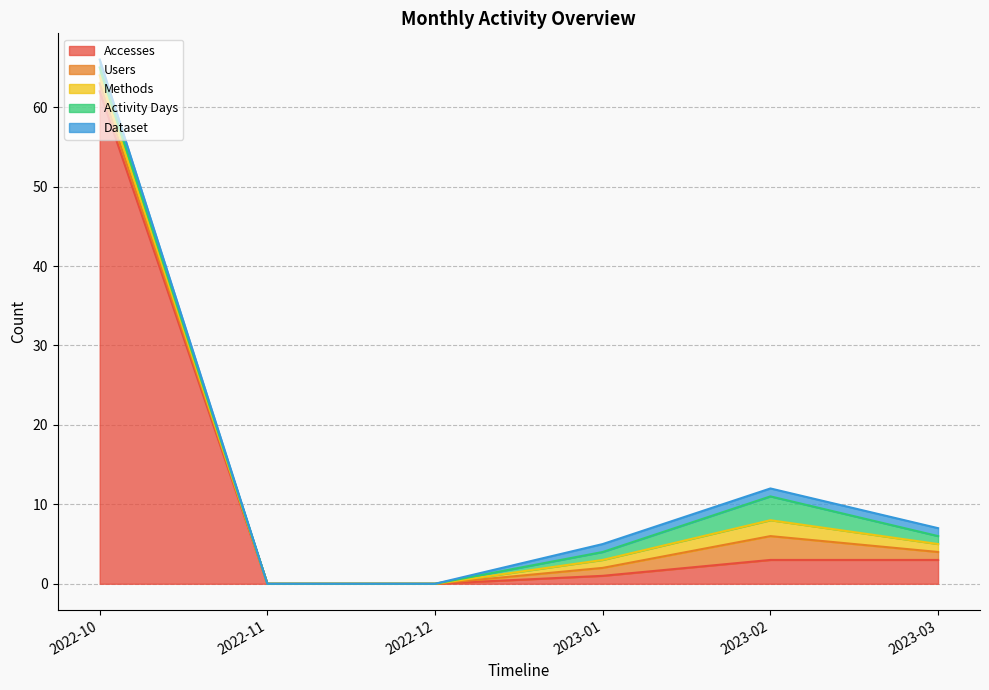

What is the value of the Accesses point at the 5th from the left?

3